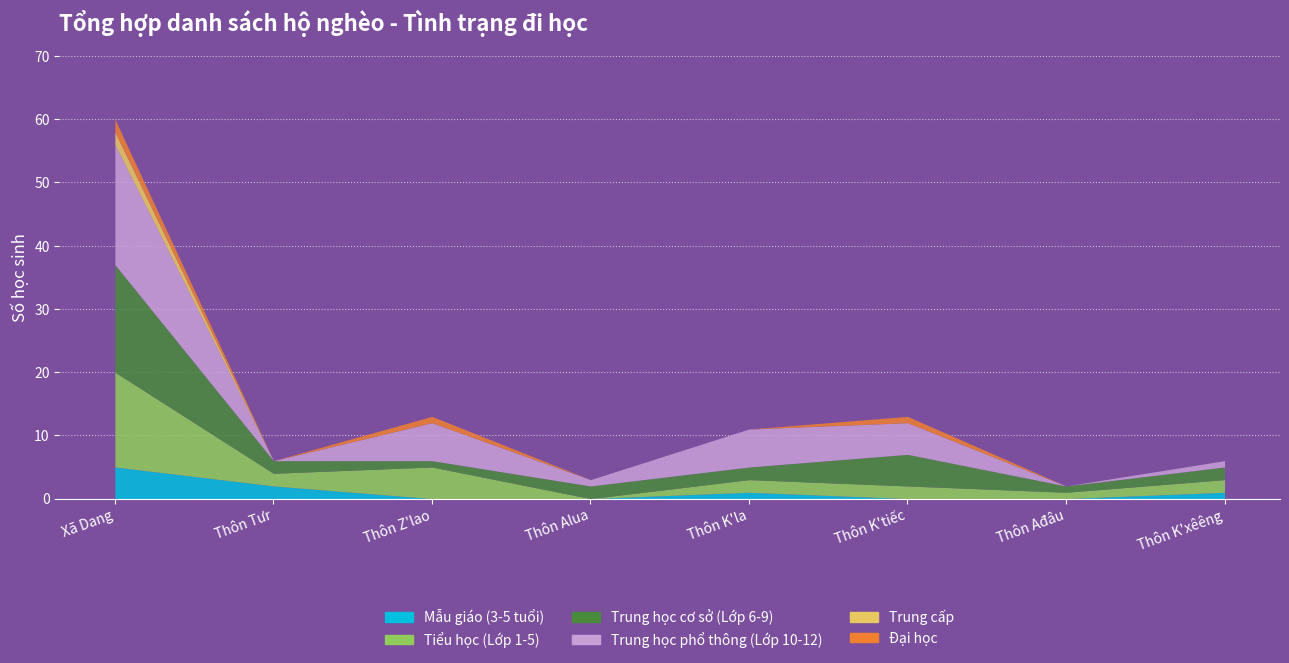

Where does the Trung học phổ thông (Lớp 10-12) series first go above 5?

Xã Dang